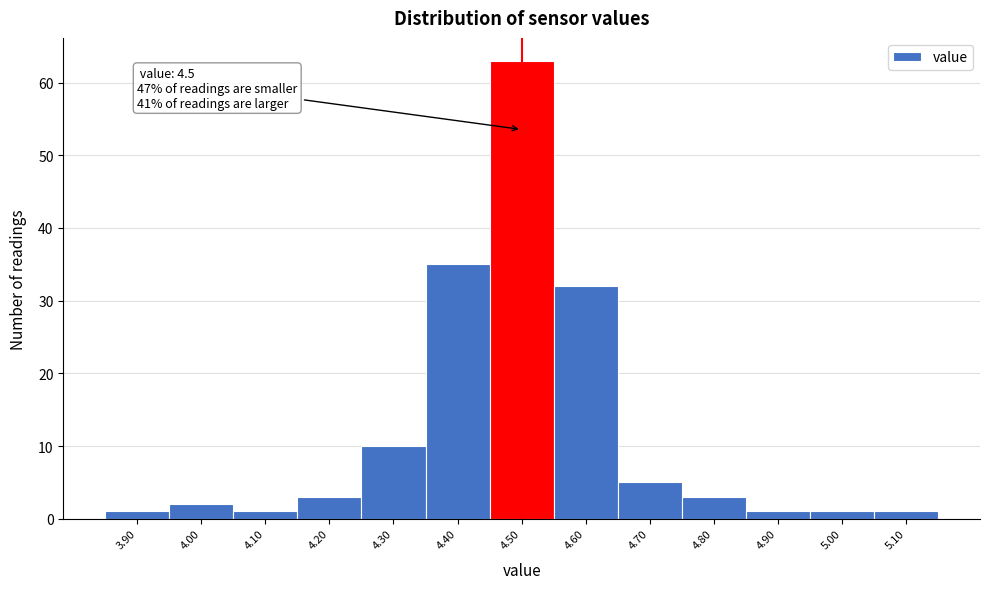

Over which range of the x-axis is the bar tallest?

4.45 to 4.55